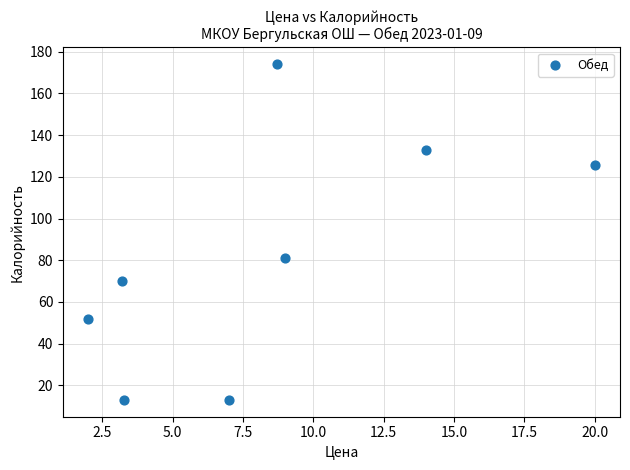

What Y value in the scatter plot is closest to 93?

81.3